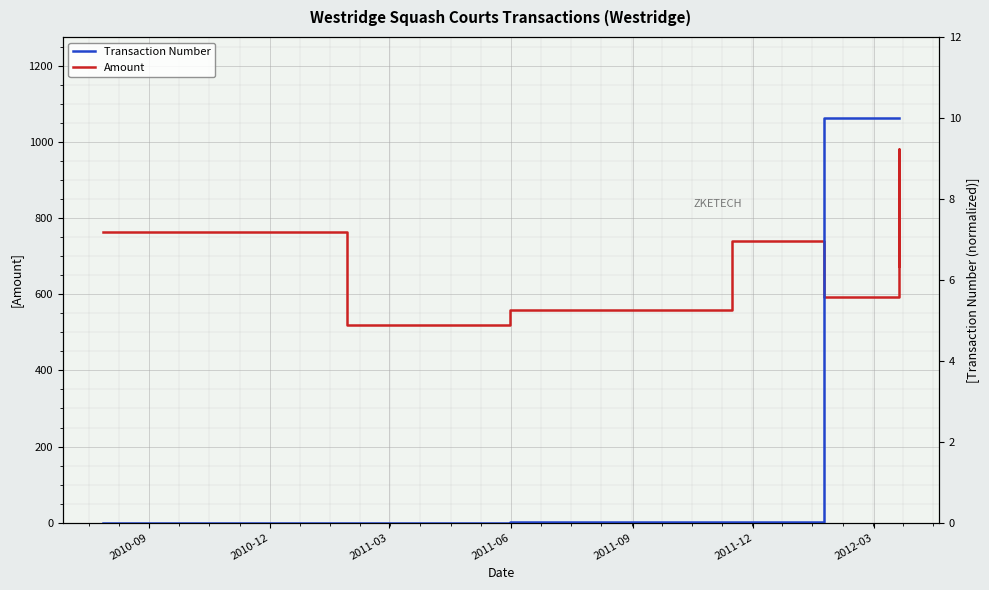

Is it true that Transaction Number equals 0.0 at 2010-09?

True